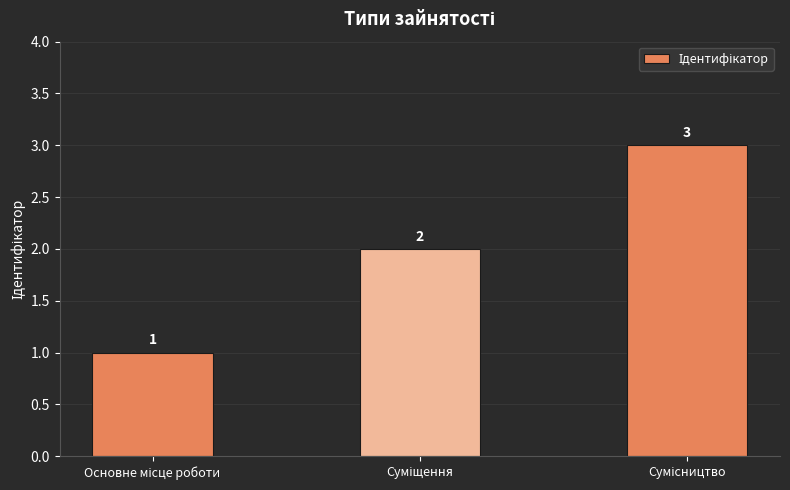

What is the maximum value shown in the chart?

3